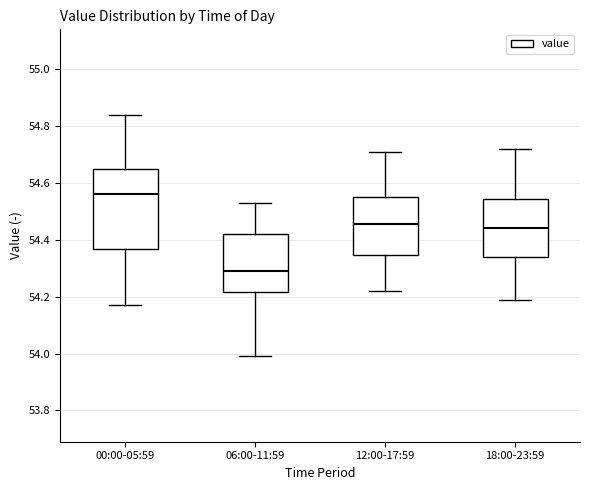

Which box is the tallest, from its lower edge to its upper edge?

00:00-05:59